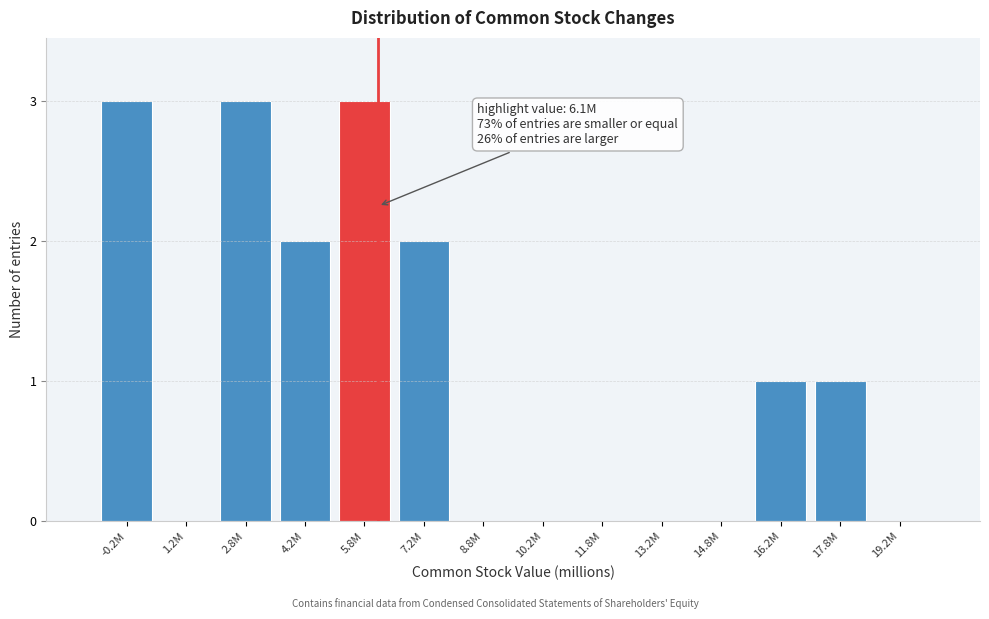

Reading left to right, what are all the values shown in this chart?

-0.2M=3	1.2M=0	2.8M=3	4.2M=2	5.8M=3	7.2M=2	8.8M=0	10.2M=0	11.8M=0	13.2M=0	14.8M=0	16.2M=1	17.8M=1	19.2M=0